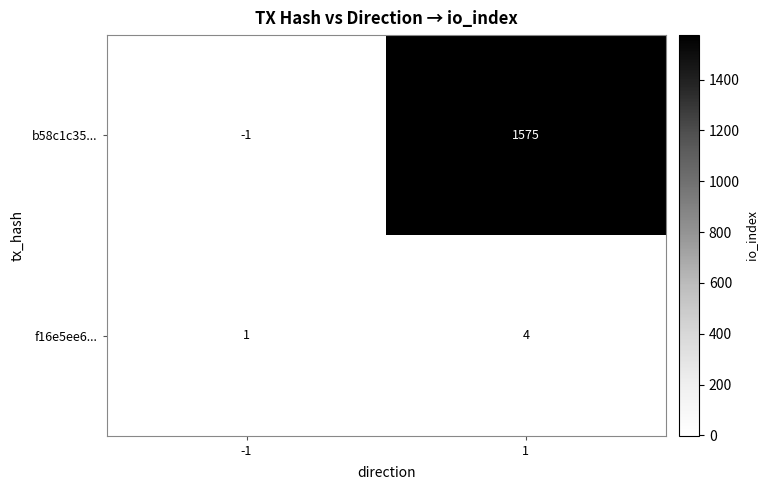

List the series in order of their peak value, lowest first.

f16e5ee6..., b58c1c35...